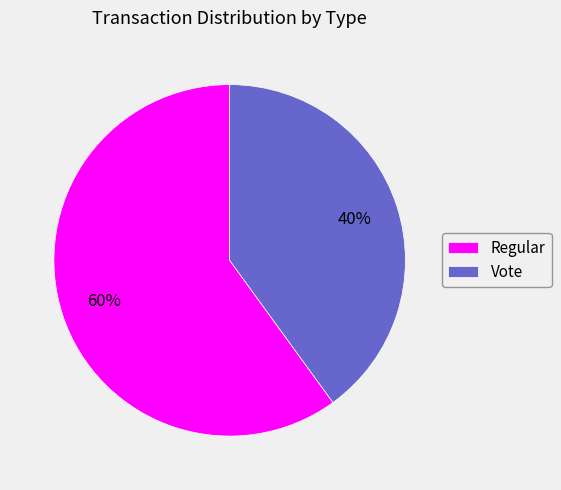

Which category accounts for the majority?

Regular